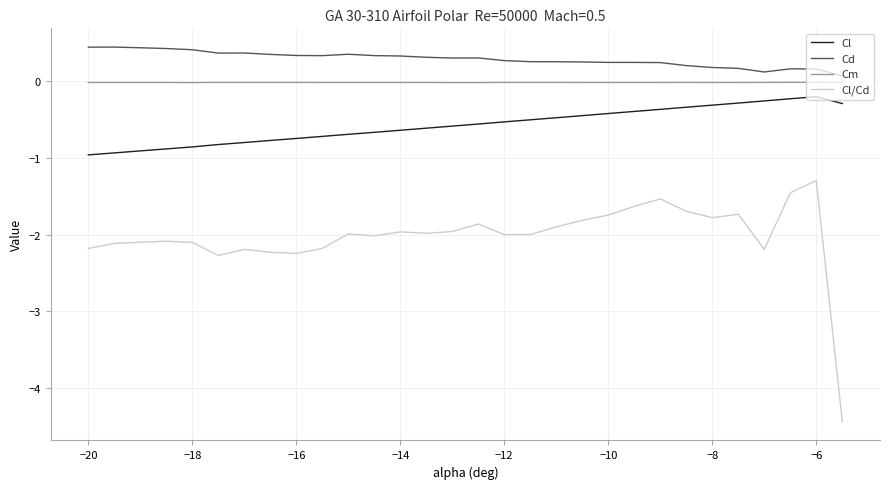

In Cd, how many points are lower than both neighbors (excluding endpoints)?

5